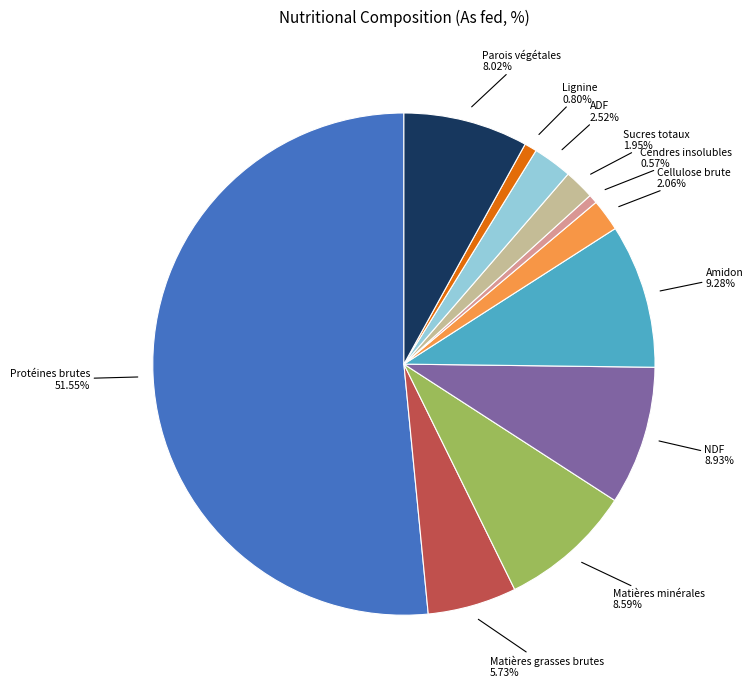

To the nearest percent, what is the difference between the largest and smallest slice percentages?

51%